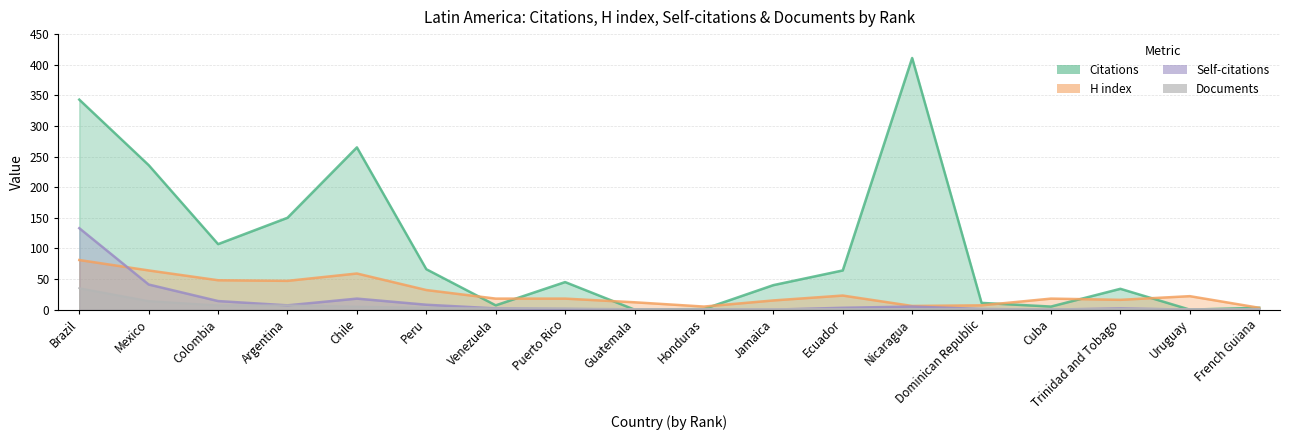

At how many categories does at least one series exceed 209?

4